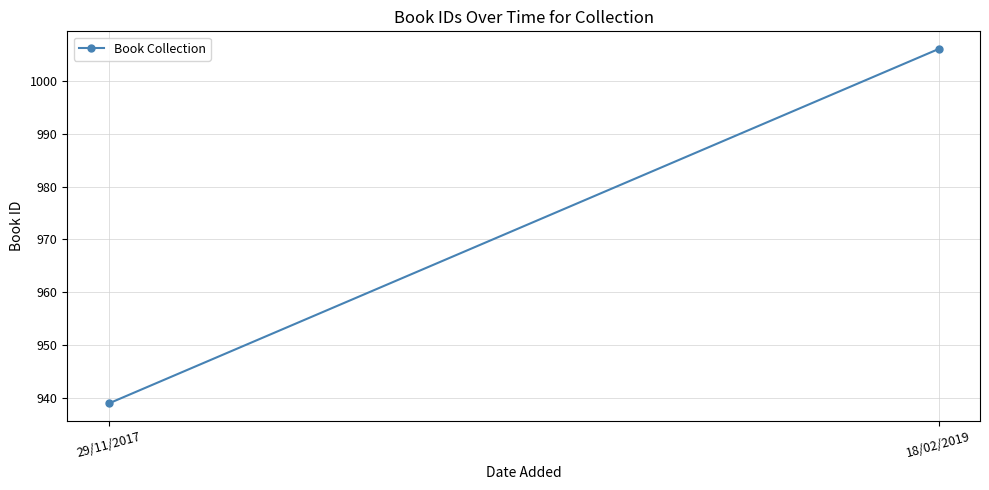

True or false: the data shows 939 at 29/11/2017.

True